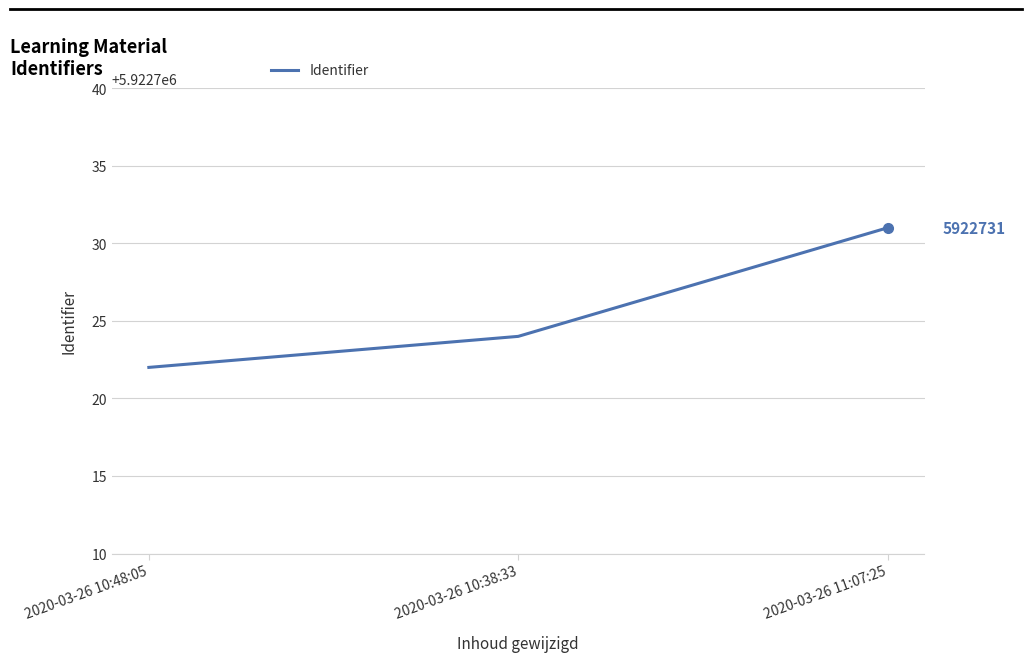

What position from the right is 2020-03-26 11:07:25?

1